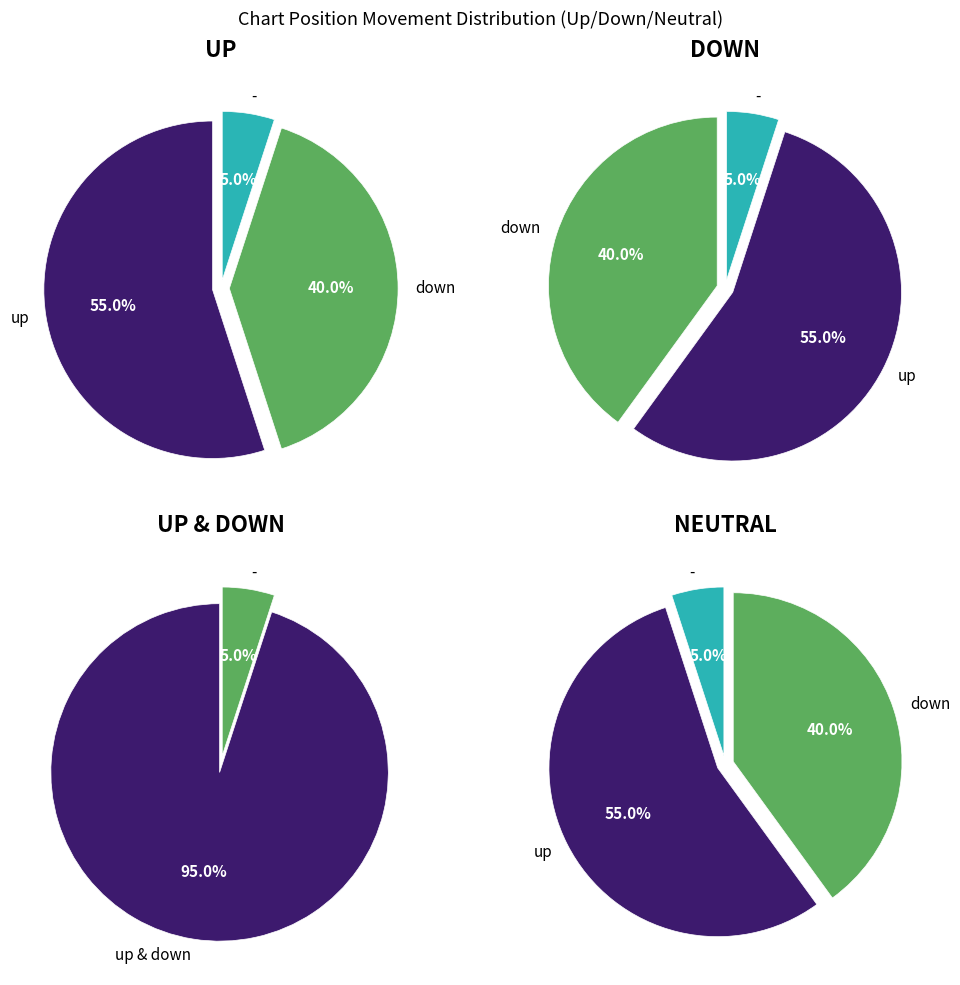

Which category has the smallest portion of the pie?

-